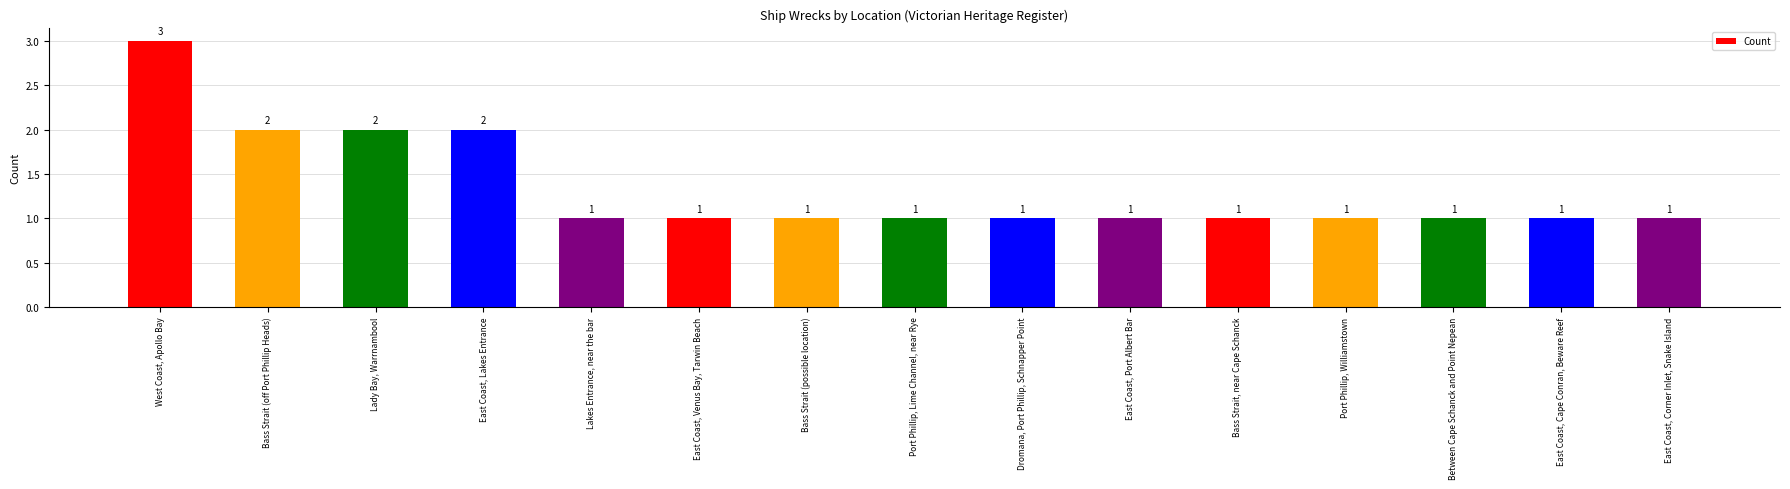

True or false: the data shows 0 at Dromana, Port Phillip, Schnapper Point.

False